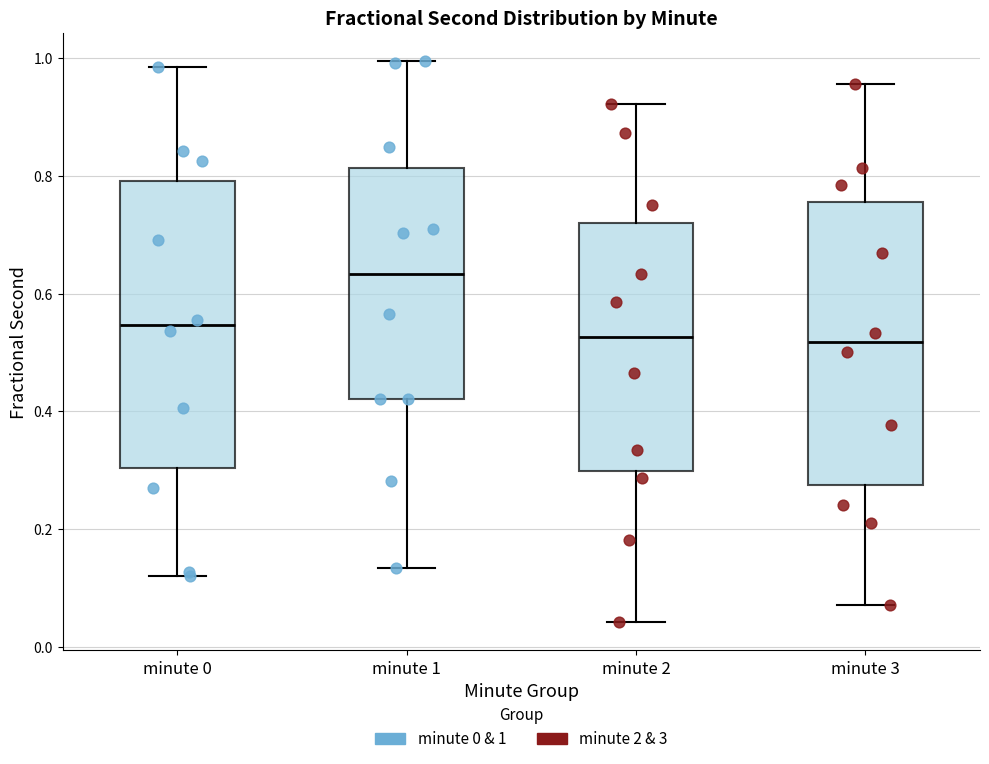

Where is the upper edge of the box for minute 2 on the y-axis? The values are not printed on the chart, so give them approximately, as read against the axis.

0.72